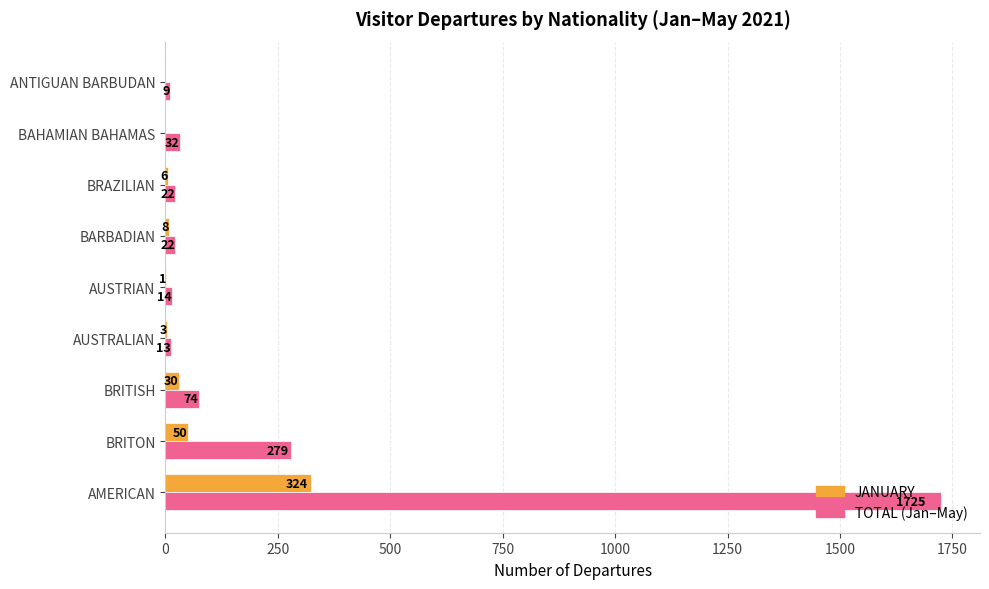

At which category is the sum across all series the highest?

AMERICAN